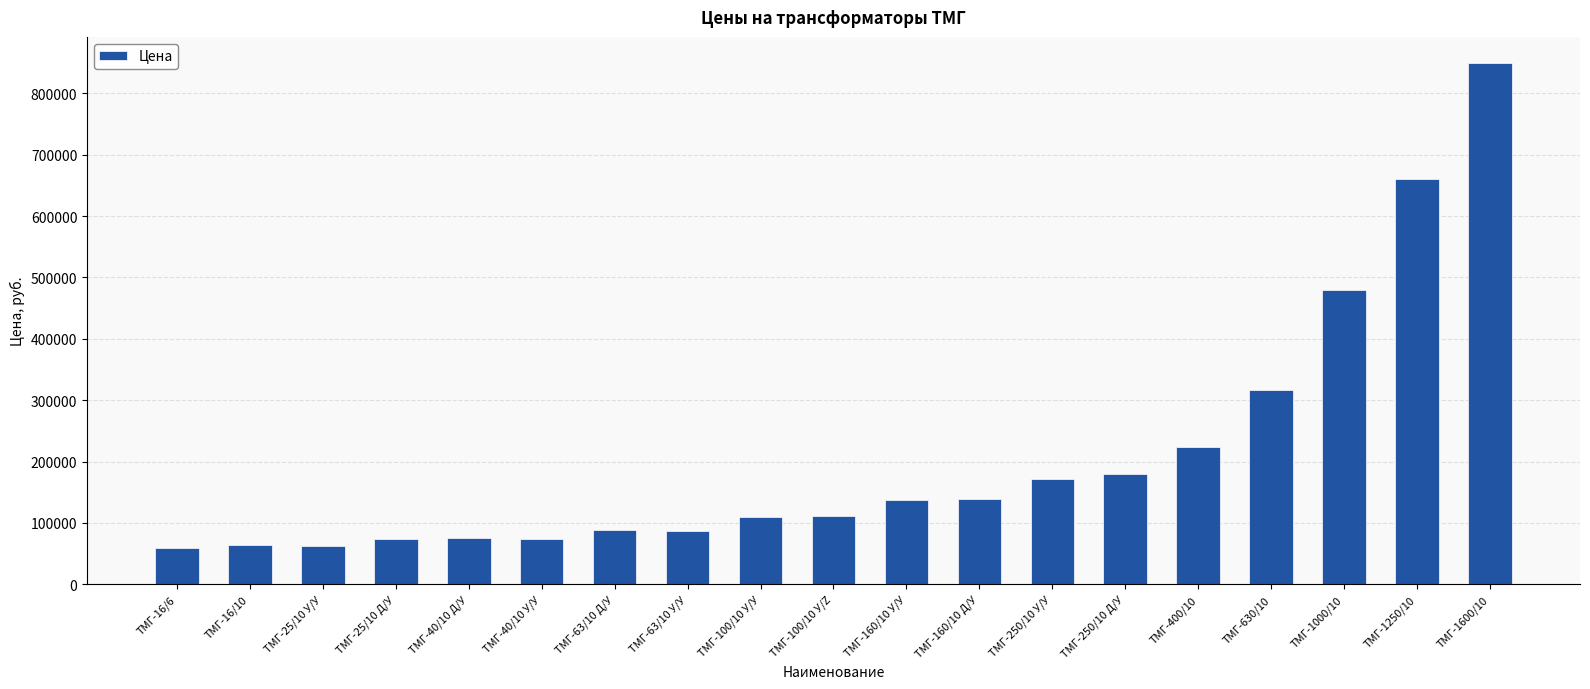

Which category has the highest value across all series?

ТМГ-1600/10